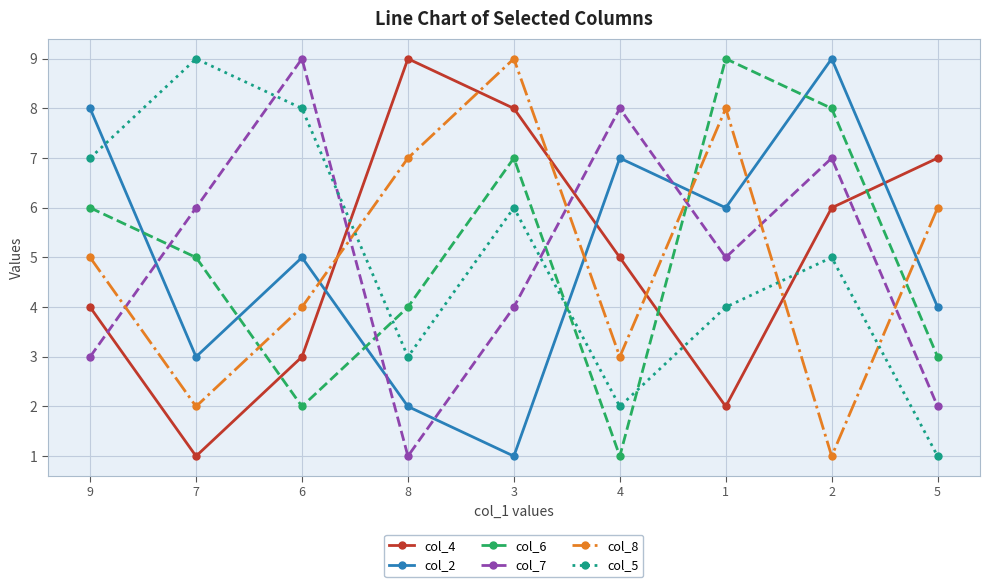

Which series changed the most between 8 and 1?

col_4